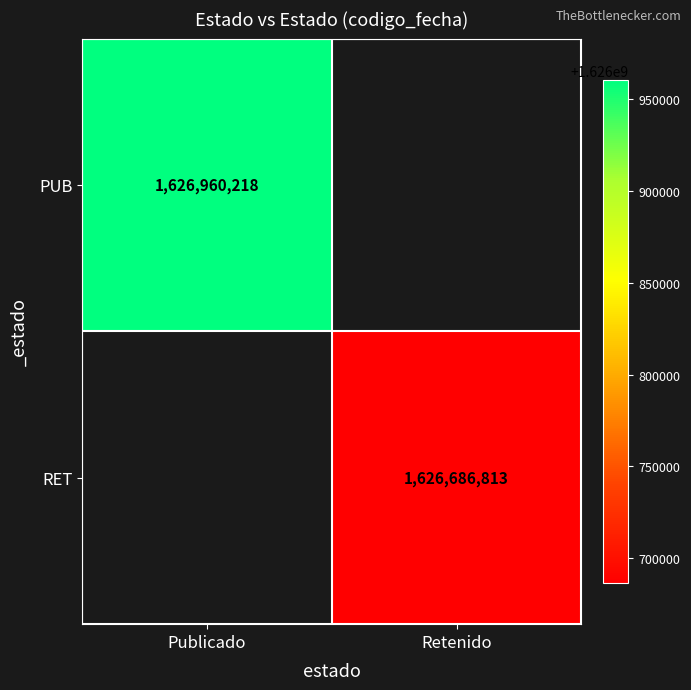

The PUB series shows 1626960218 at Publicado. True or false?

True